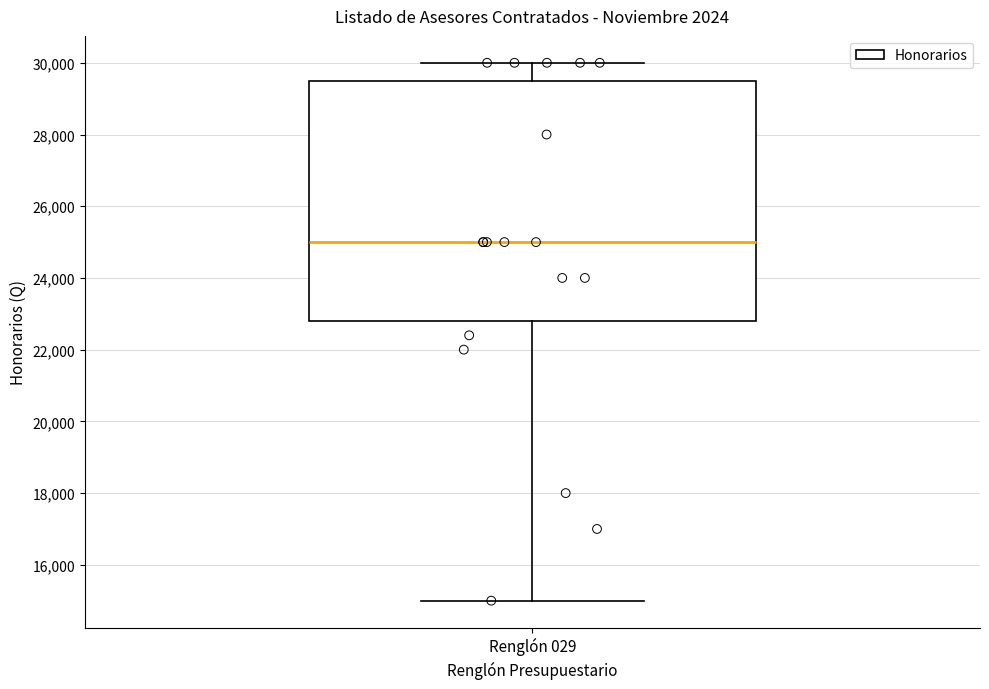

Read this box plot against the y-axis: the position of the median line, the range covered by the box, and the ends of both whiskers. The values are not printed on the chart, so give them approximately, as read against the axis.

median 25000, box 22800 to 29600, whiskers 15000 to 30000